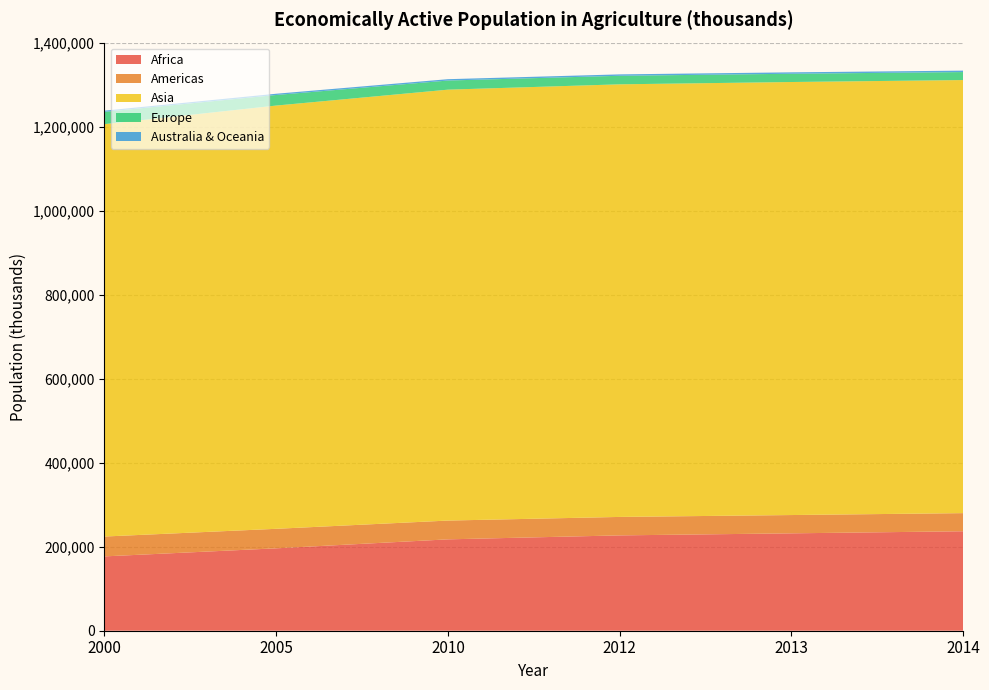

Reading right to left, transcribe all the data shown in this chart.

Africa: 236883	231930	227057	217615	196240	177049
Americas: 43170	43569	43962	44736	46480	47292
Asia: 1031426	1031296	1030280	1026255	1008010	982159
Europe: 19015	19679	20352	21707	25163	29292
Australia & Oceania: 3423	3375	3325	3227	2988	2793